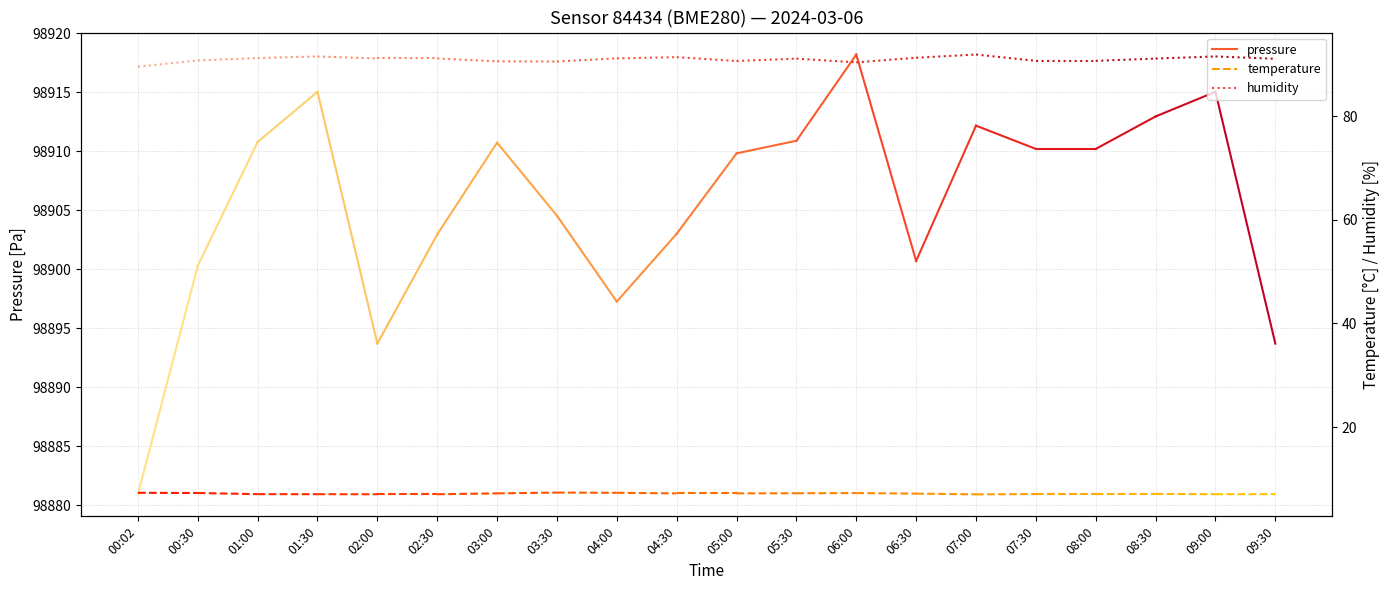

Is this an area chart (filled region under the line)?

No